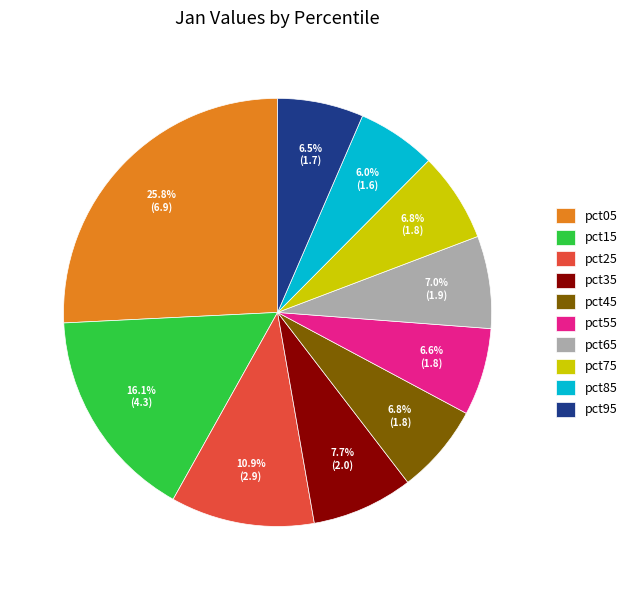

Is the sum of pct75 and pct65 greater than half?

No